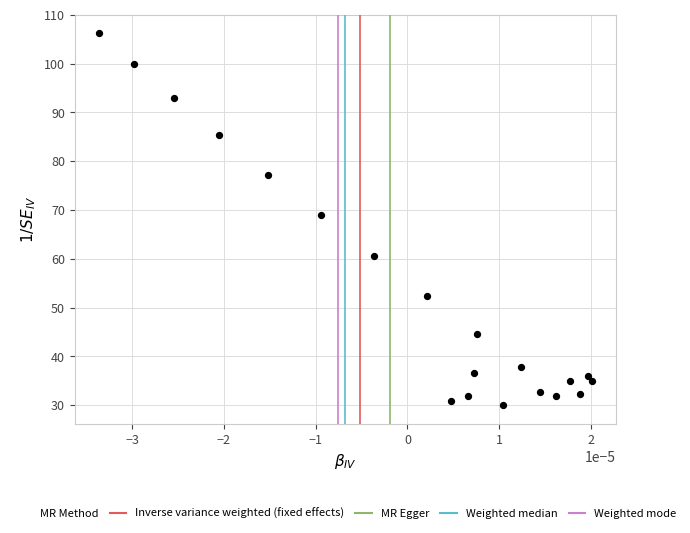

What is the range of Y values (max minus min)?

76.2